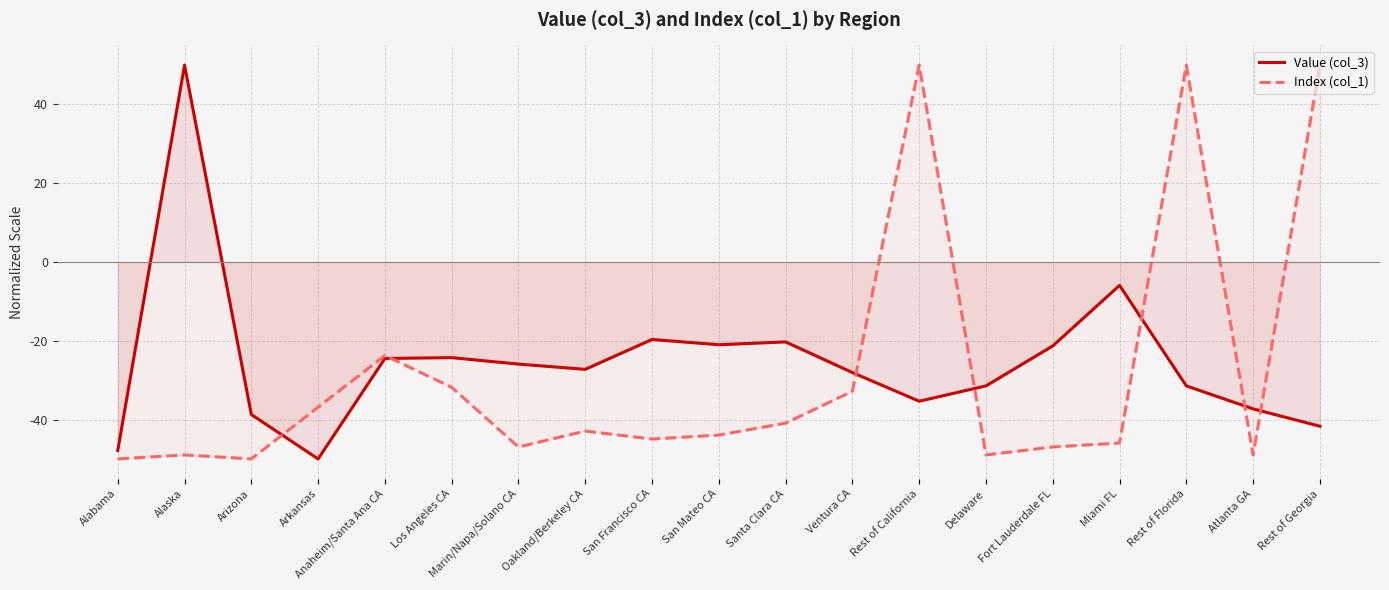

Rank the series at Atlanta GA from lowest to highest value.

Index (col_1), Value (col_3)